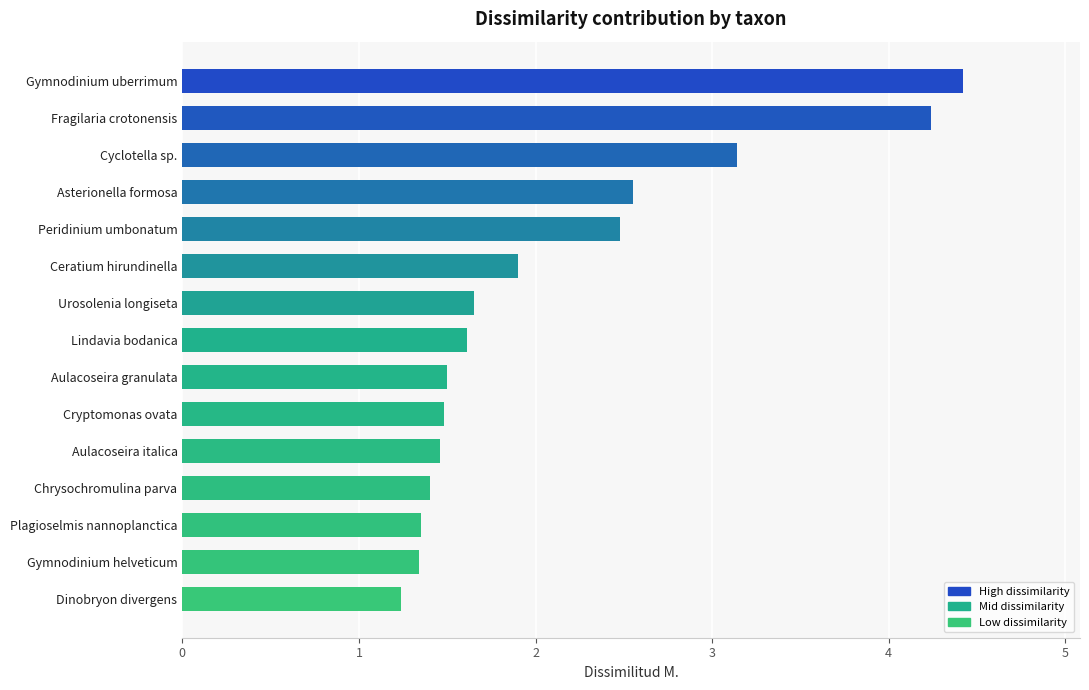

What is the value of the 6th bar from the top?

1.9